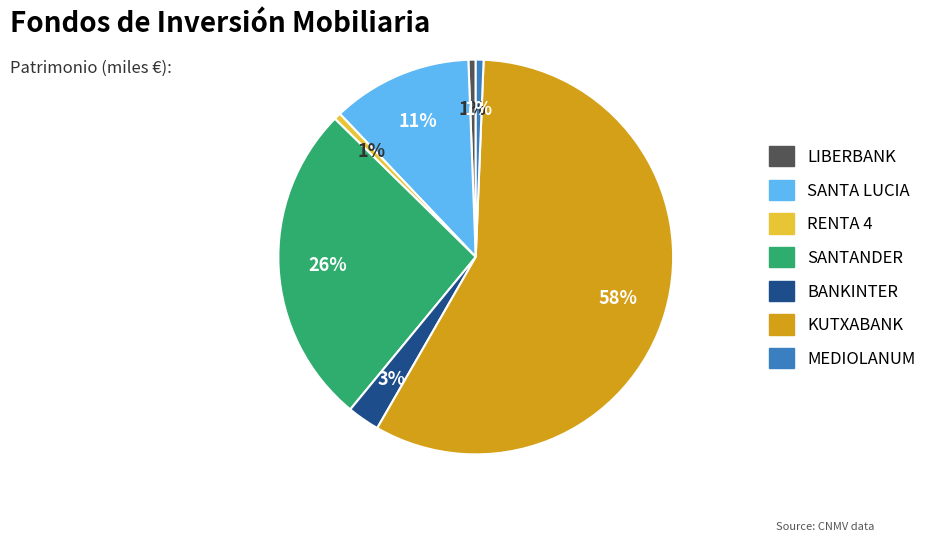

Which slice represents more than half of the pie?

KUTXABANK